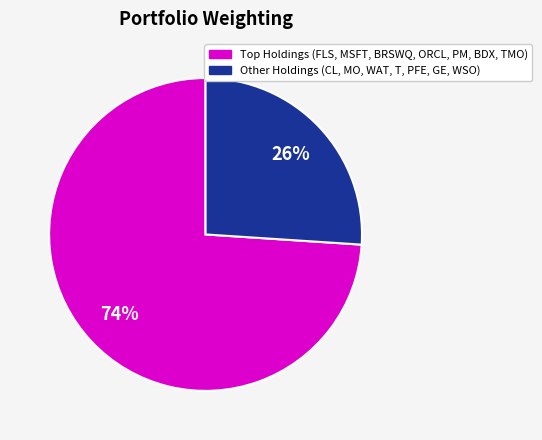

To the nearest percent, what is the difference between the largest and smallest slice percentages?

48%